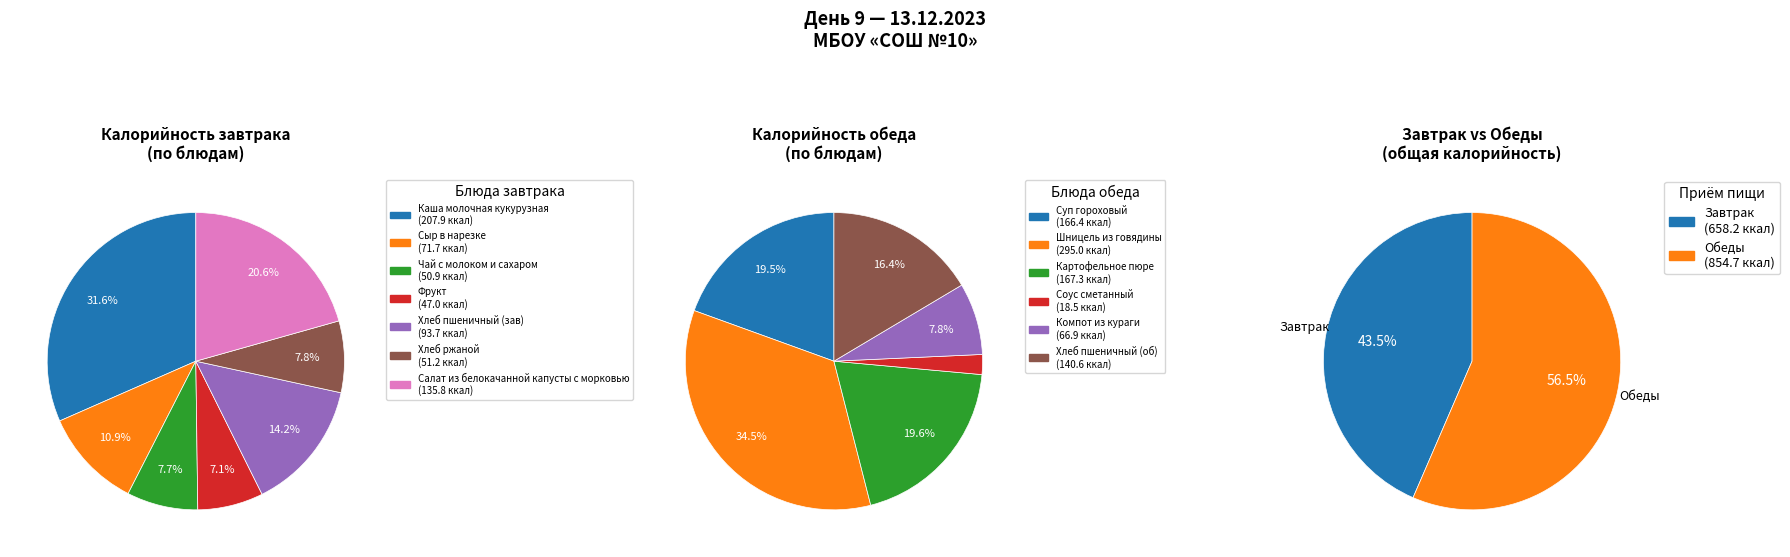

What percentage do 1 and 4 together represent?

25.1%